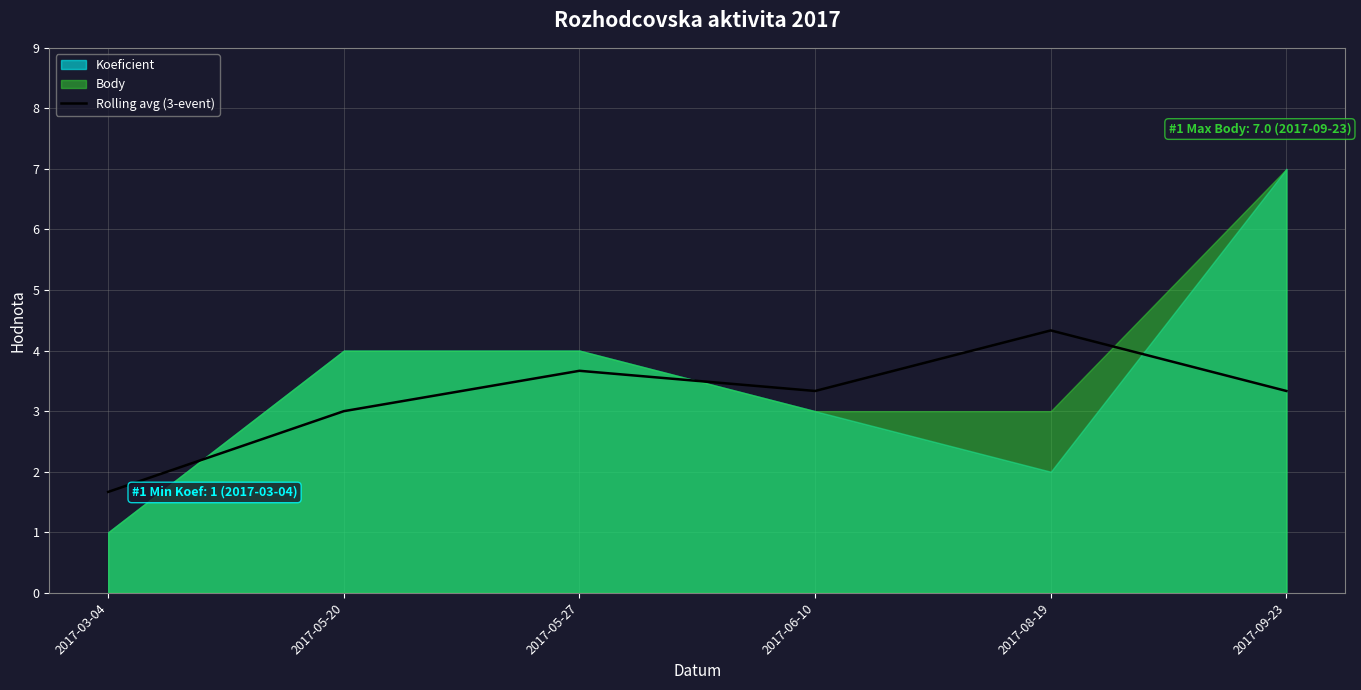

The value of Rolling avg (3-event) at 2017-09-23 is 1.3. True or false?

False